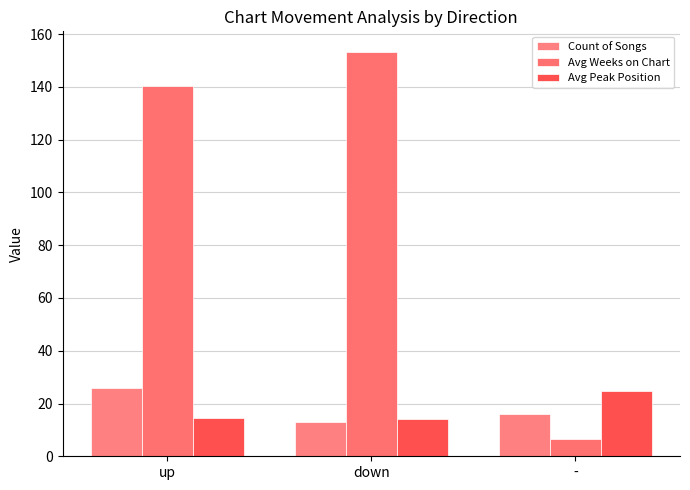

Which series changed the most between up and -?

Avg Weeks on Chart